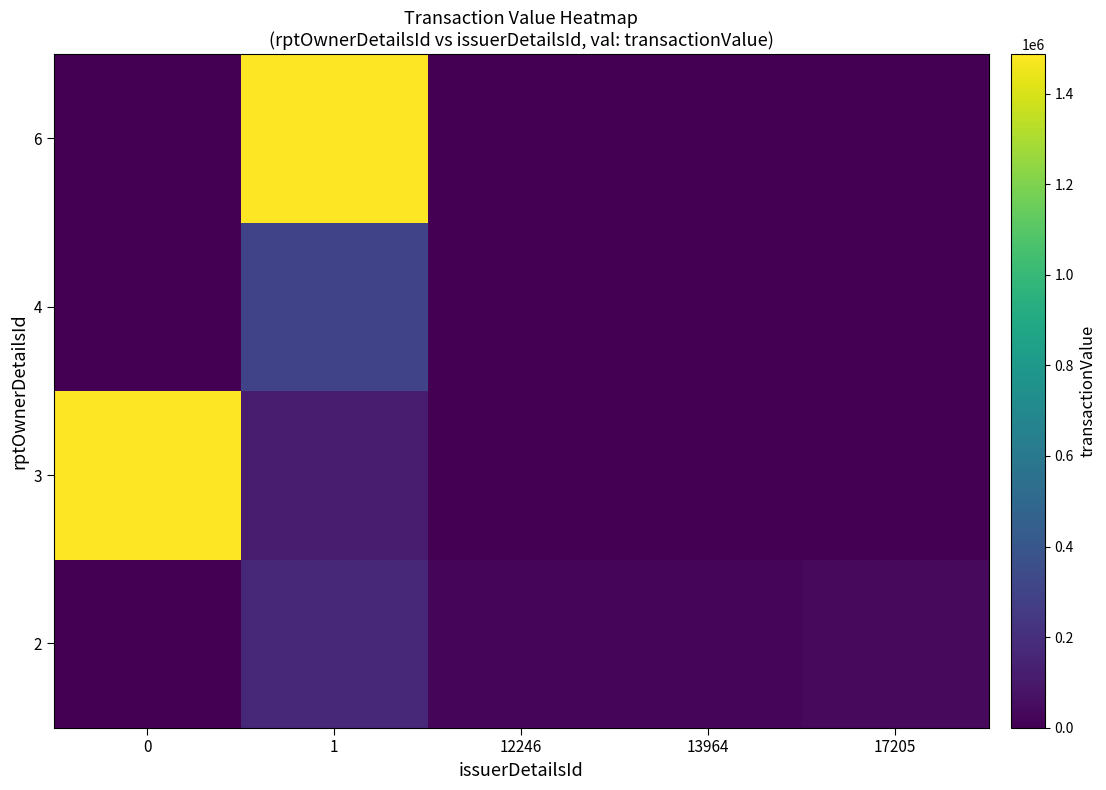

Rank the series by their maximum value, from lowest to highest.

2, 4, 3, 6